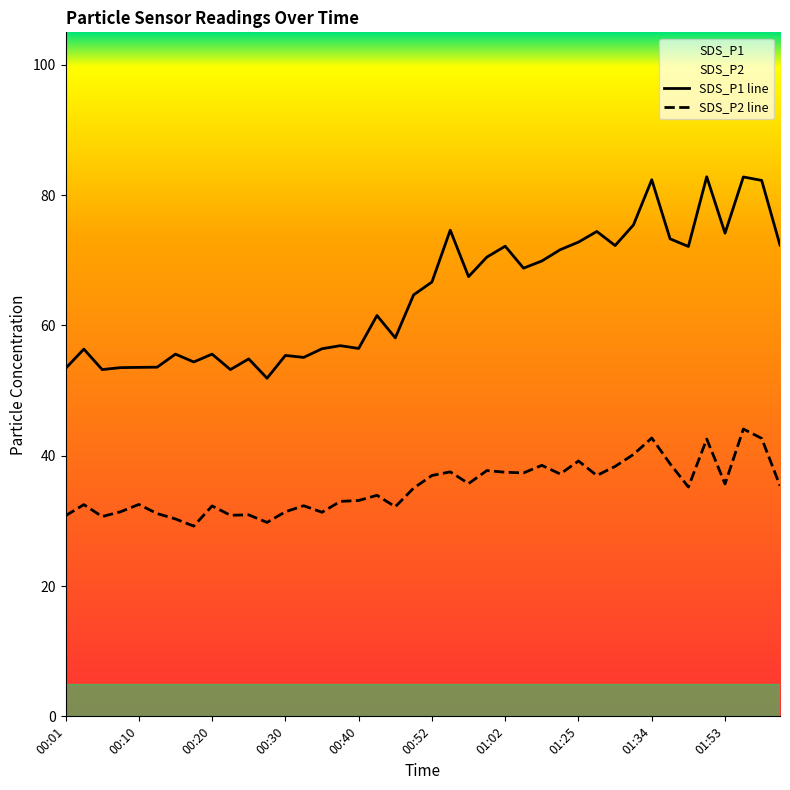

True or false: SDS_P2 and SDS_P1 intersect in this chart.

False